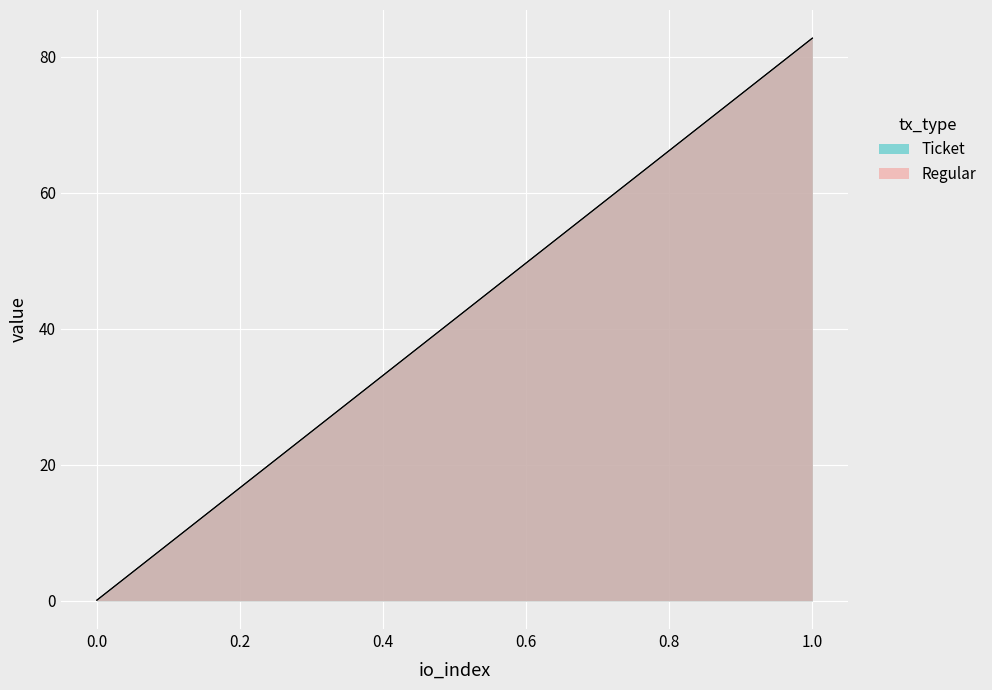

What is the sum of all Regular values?

82.8